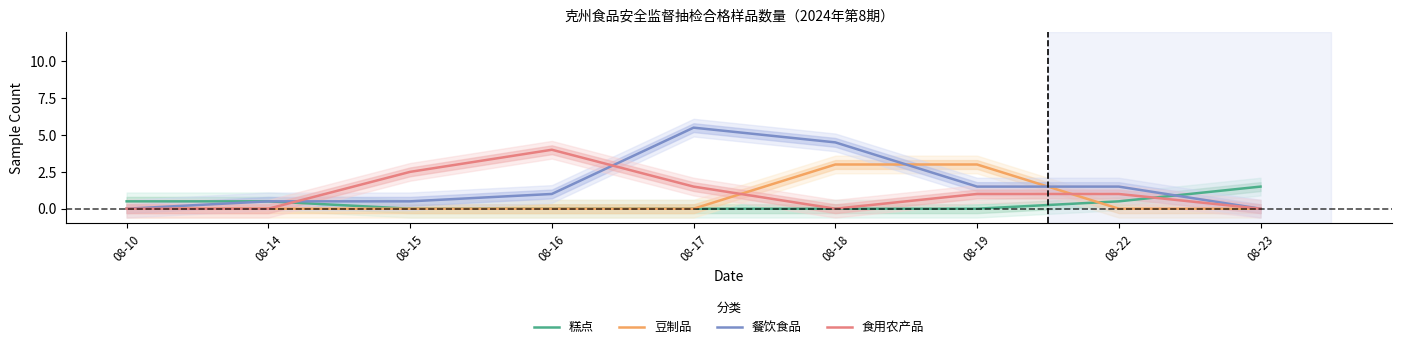

Reading left to right, extract all data points from this chart.

糕点: 0.5	0.5	0.0	0.0	0.0	0.0	0.0	0.5	1.5
豆制品: 0.0	0.0	0.0	0.0	0.0	3.0	3.0	0.0	0.0
餐饮食品: 0.0	0.5	0.5	1.0	5.5	4.5	1.5	1.5	0.0
食用农产品: 0.0	0.0	2.5	4.0	1.5	0.0	1.0	1.0	0.0